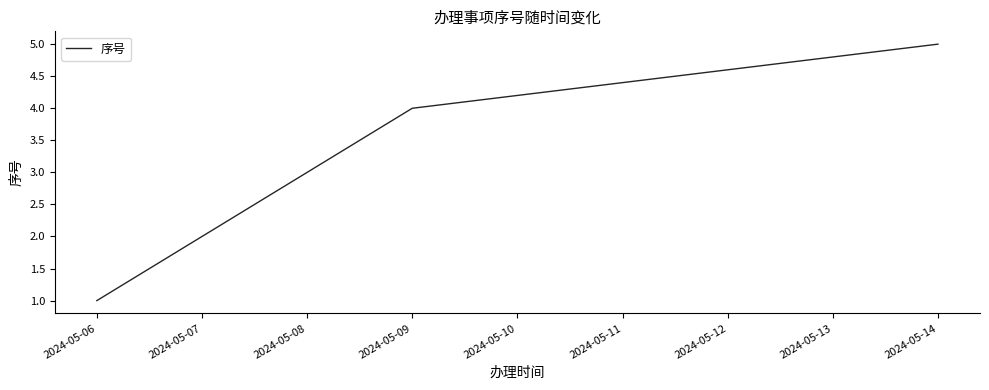

True or false: there are more than 0 points higher than both neighbors.

False